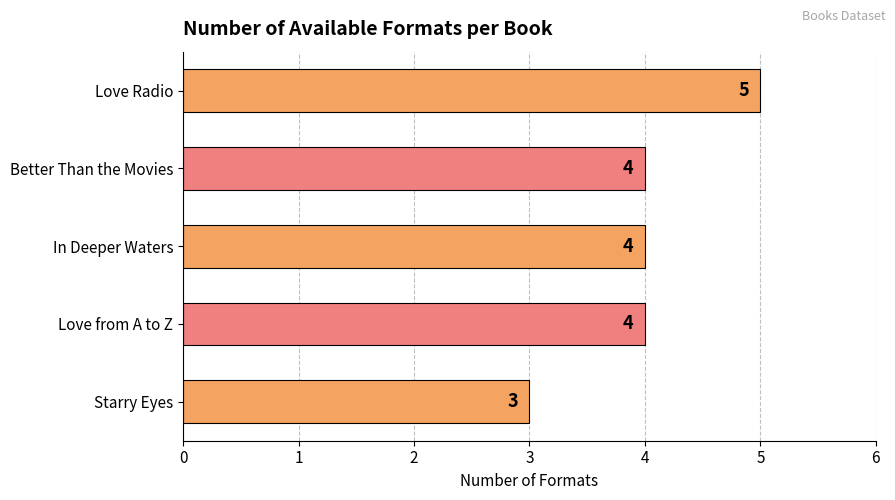

Does the chart contain stacked bars?

No